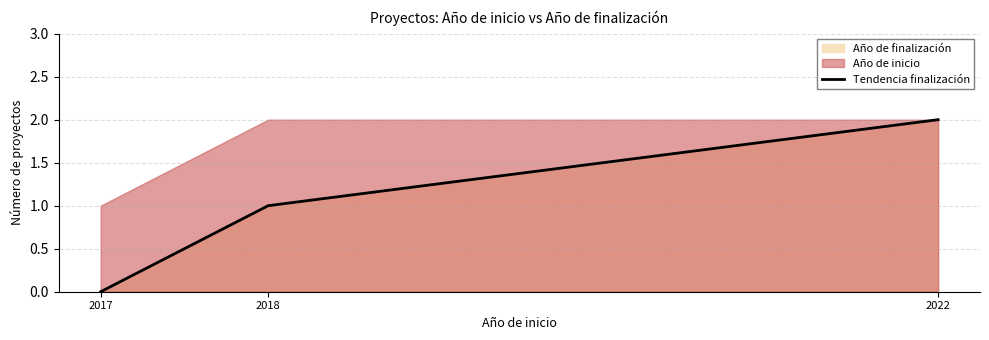

What is the average value?

1